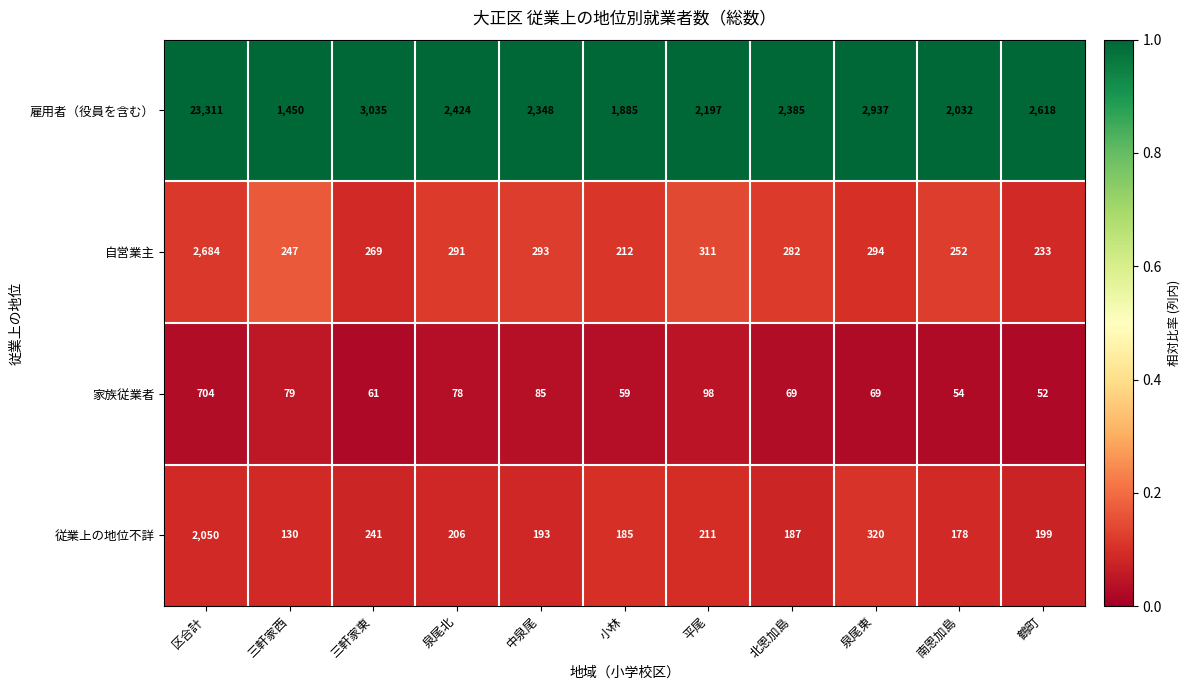

Which category has the lowest value in the 自営業主 series?

小林